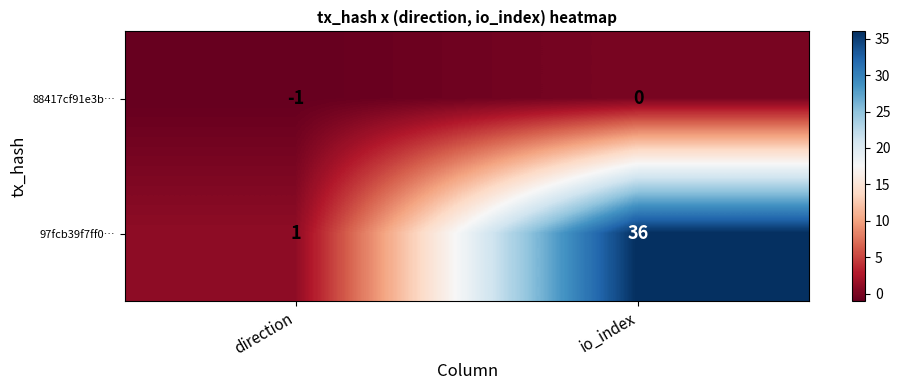

True or false: 88417cf91e3b… has a value of -2 at direction.

False